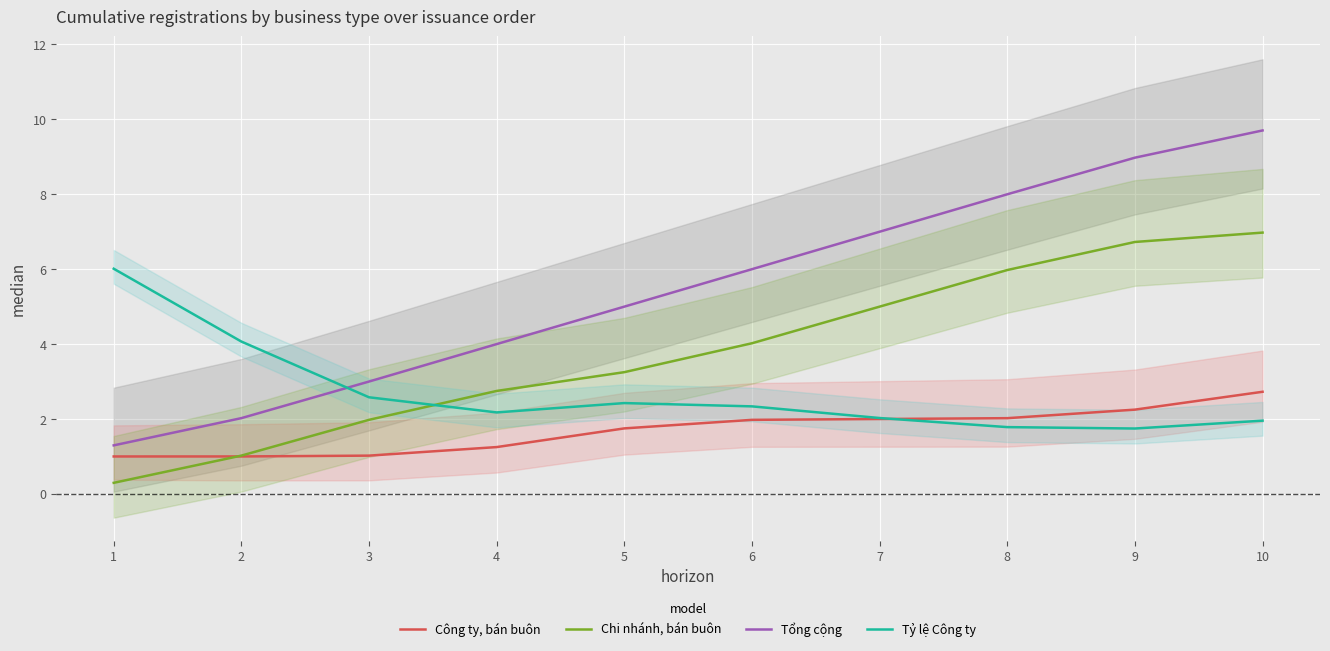

Which series has the widest spread of values?

Tổng cộng